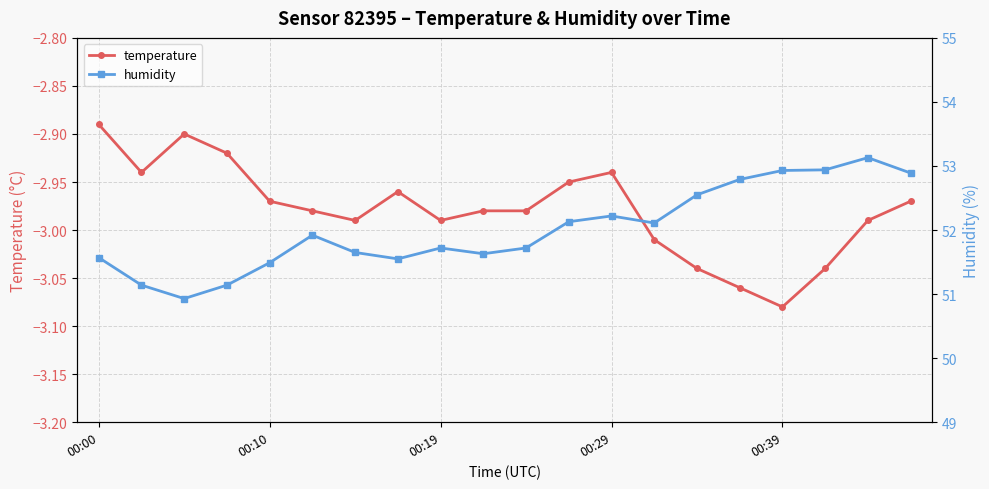

What is the label of the 14th point from the right?

6